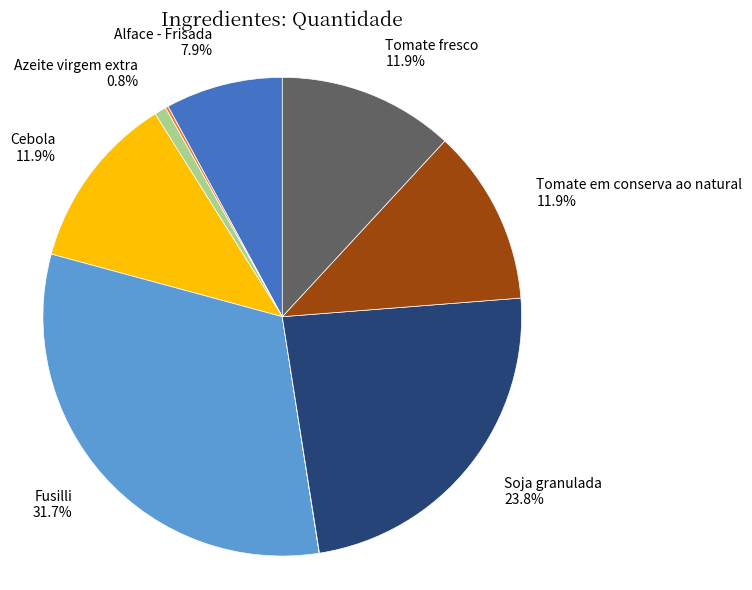

Is there any slice that represents more than half of the pie?

No